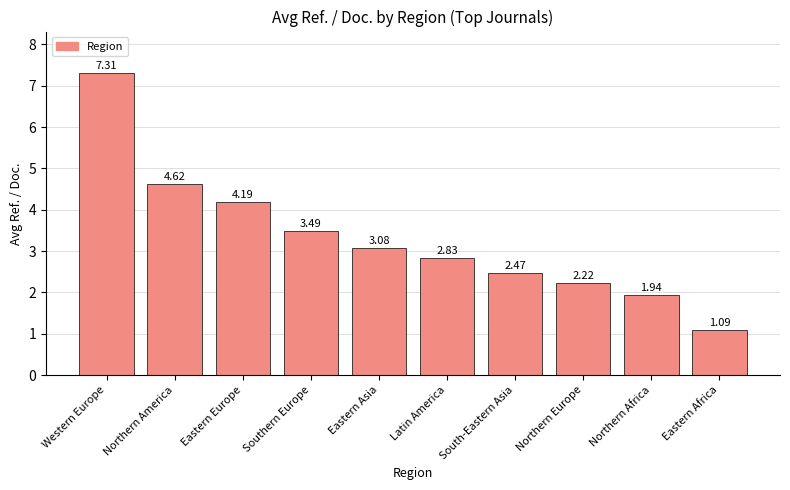

At which label is the value closest to 4?

Eastern Europe